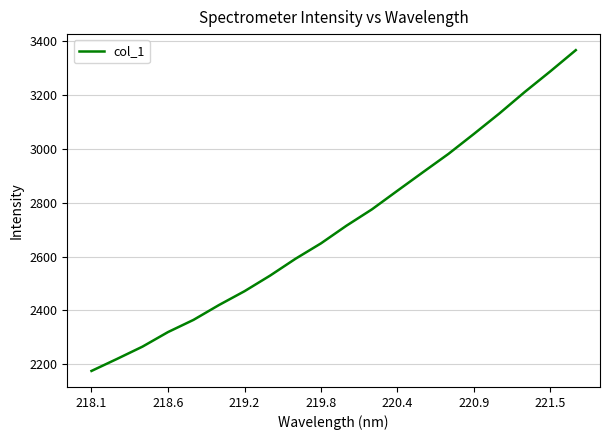

What is the smallest value displayed?

2175.5